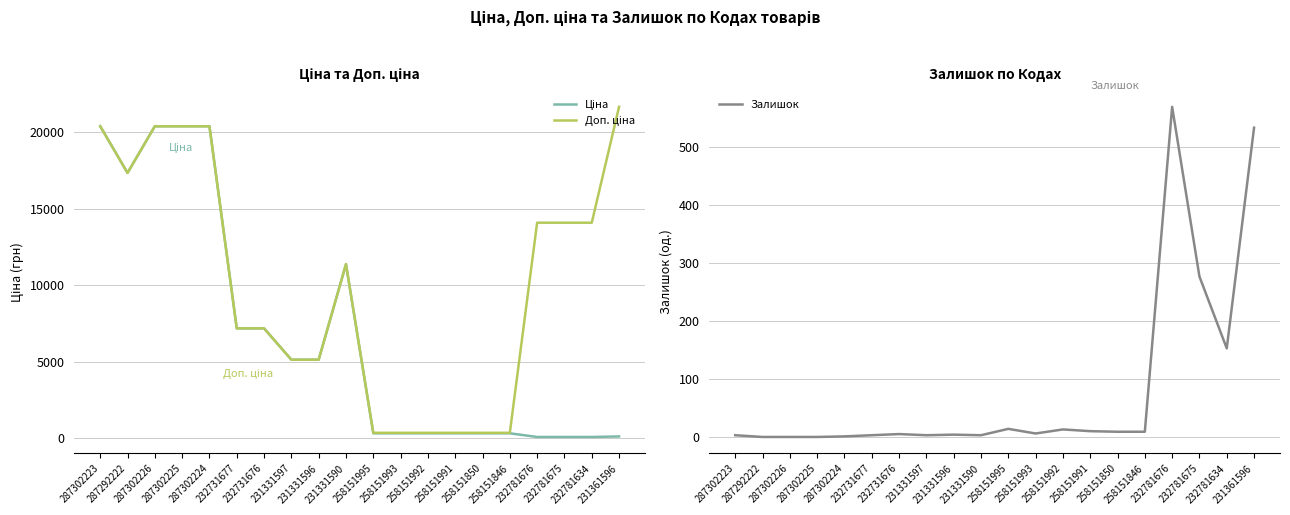

What is the value of the Доп. ціна point at the 5th from the left?

20407.8